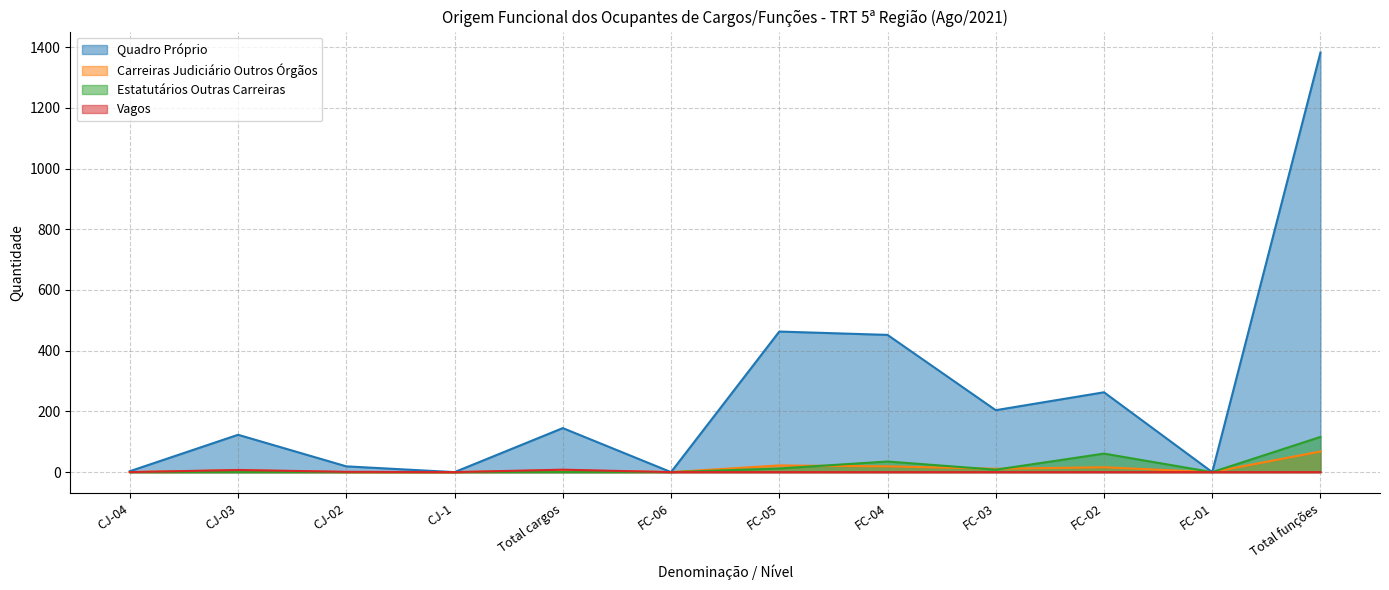

What is the value of the Quadro Próprio point at the 1st from the left?

3